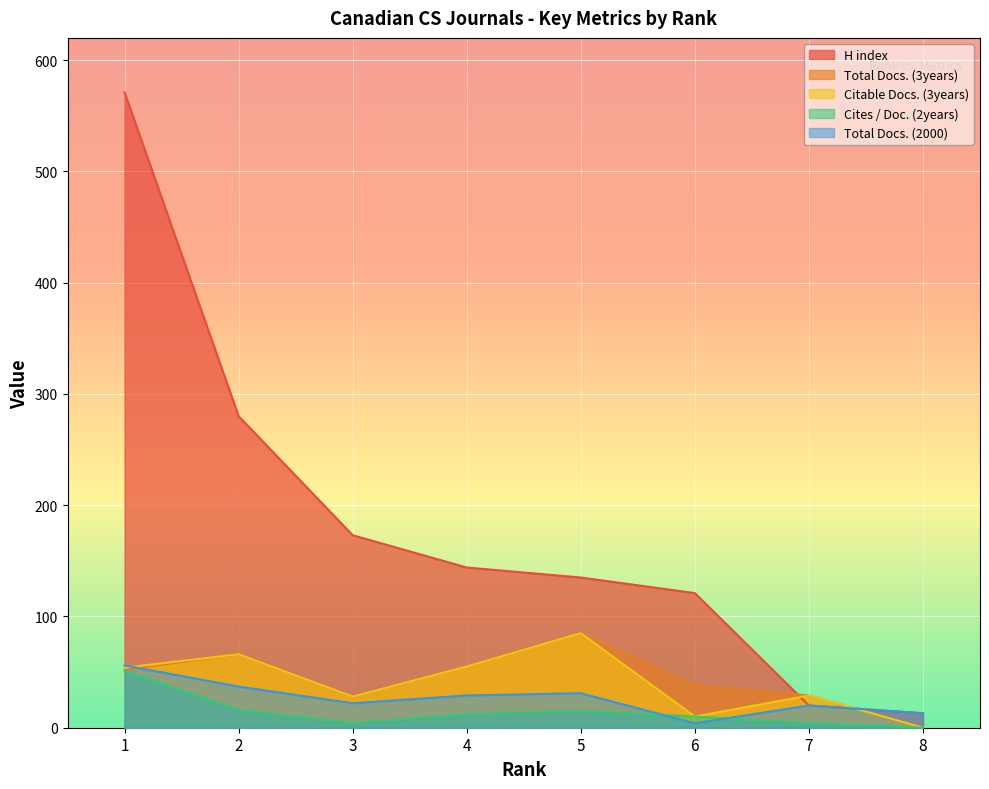

What is the total value across all series at 6?

183